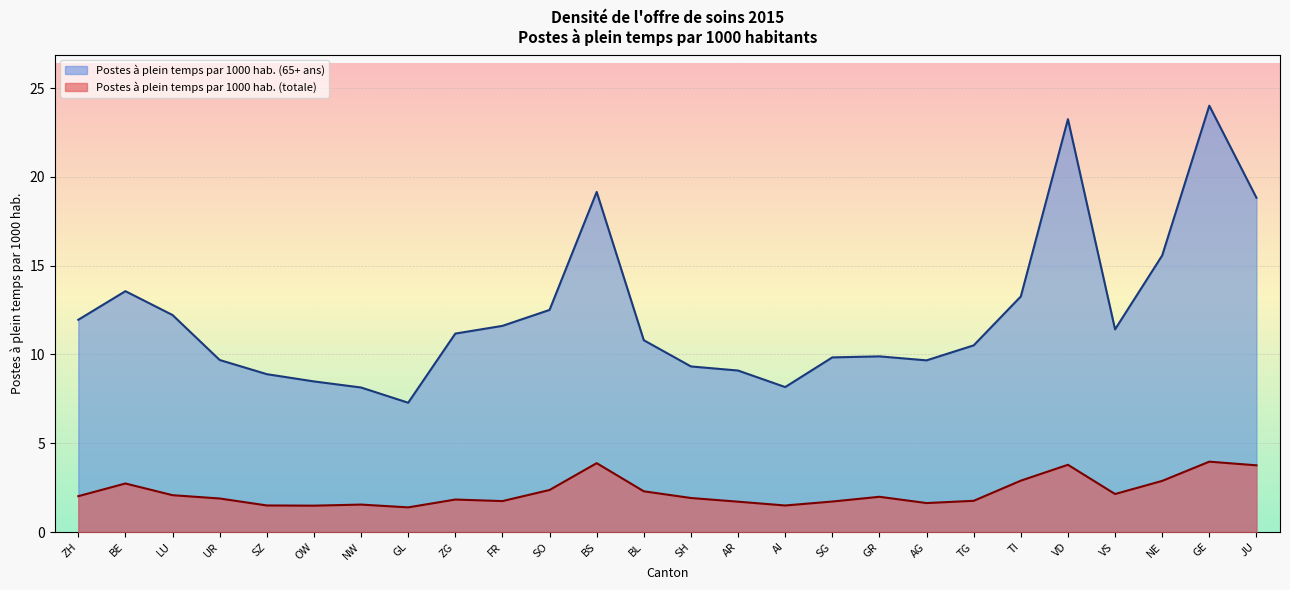

True or false: Postes à plein temps par 1000 hab. (totale) and Postes à plein temps par 1000 hab. (65+ ans) intersect in this chart.

False